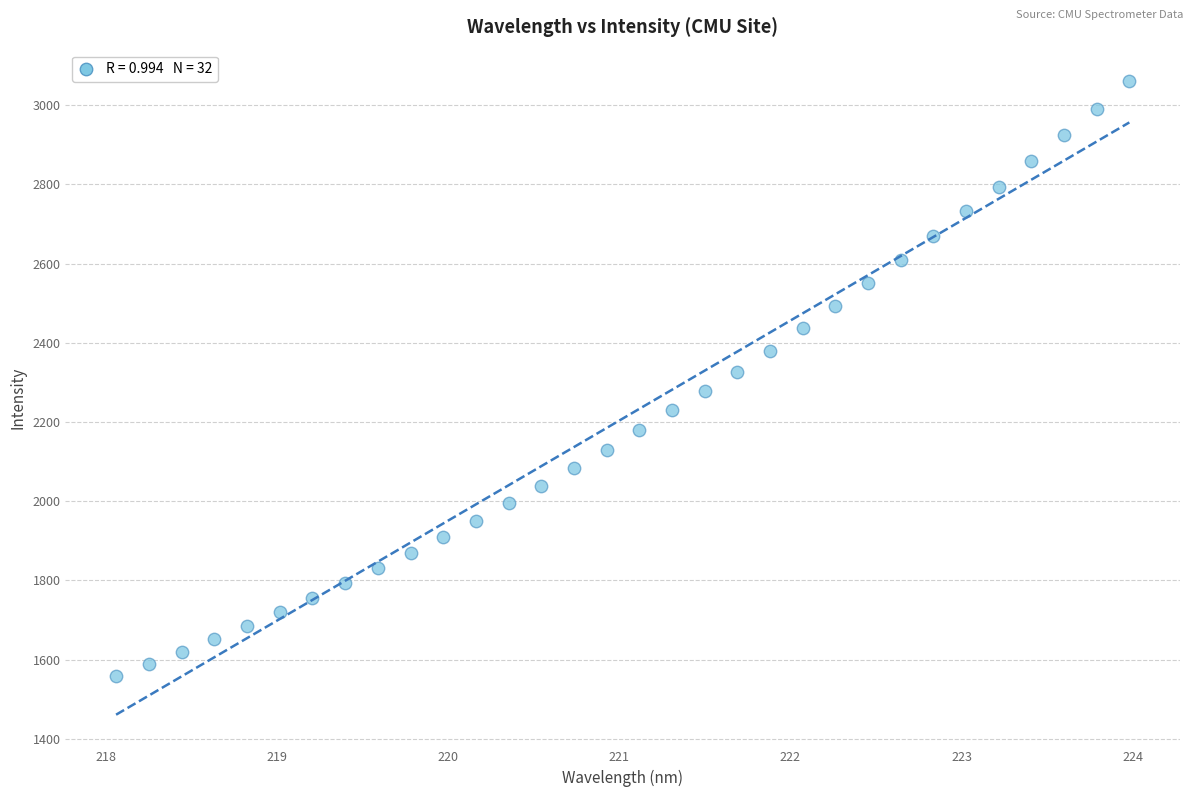

What is the range of Y values (max minus min)?

1502.7